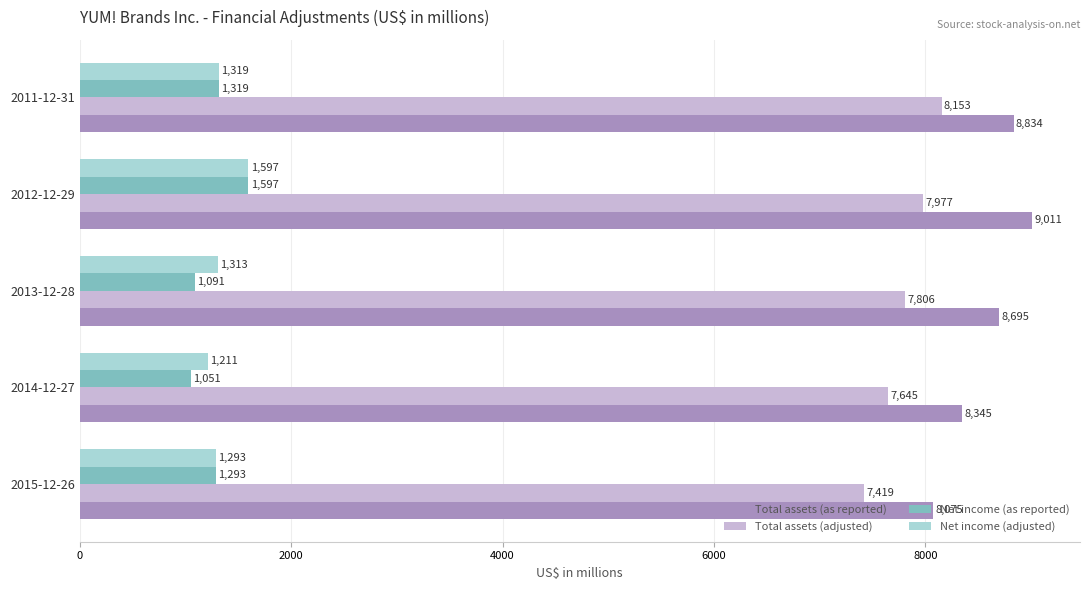

How many data points does each series have?

5